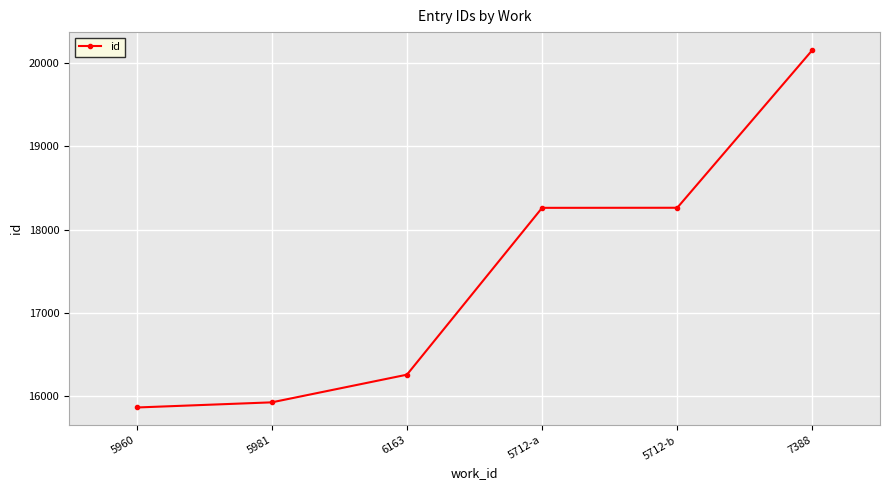

What value does the data have at 5960?

15858